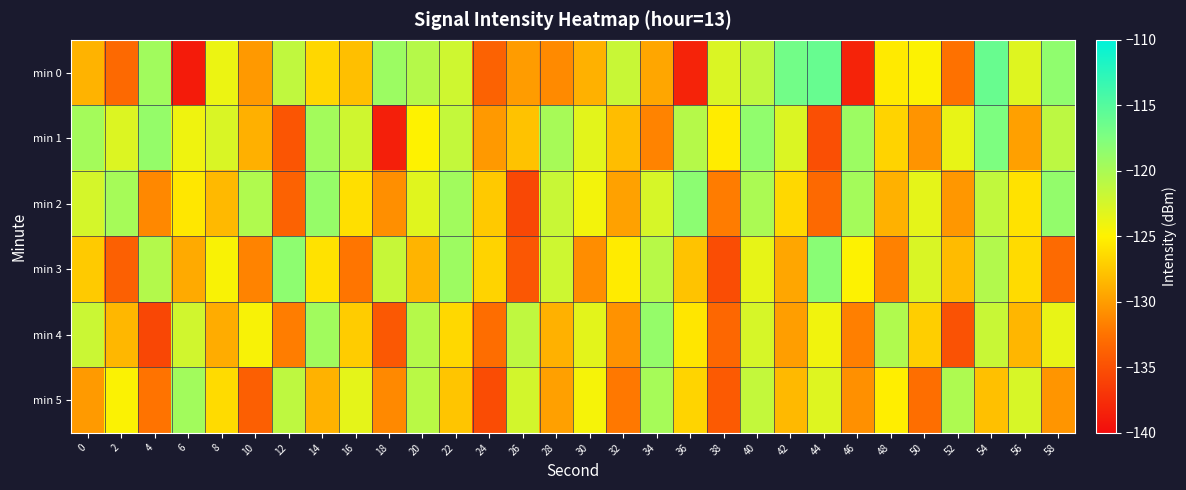

What is the greatest value displayed?

-116.1